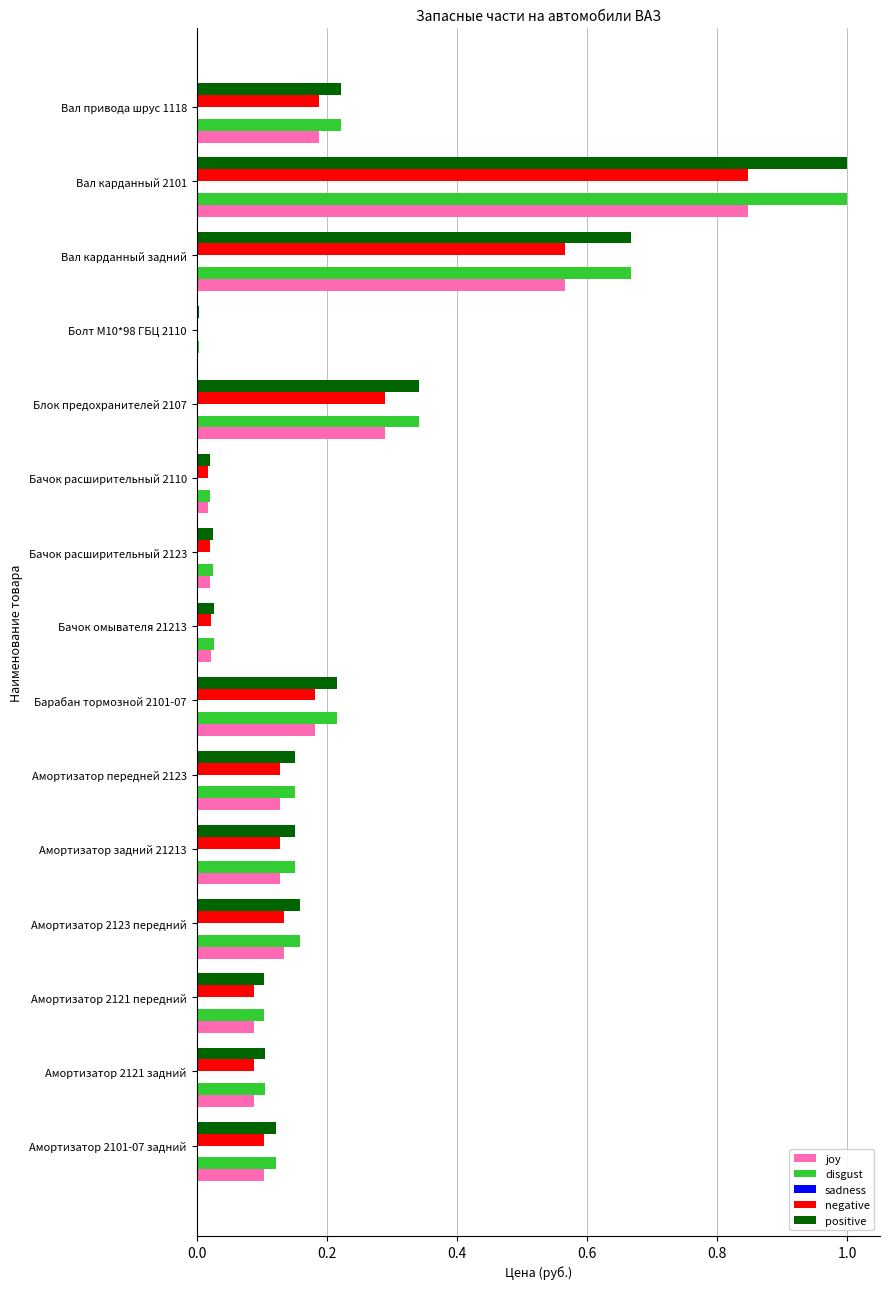

What is the sum of all positive values?

3.3